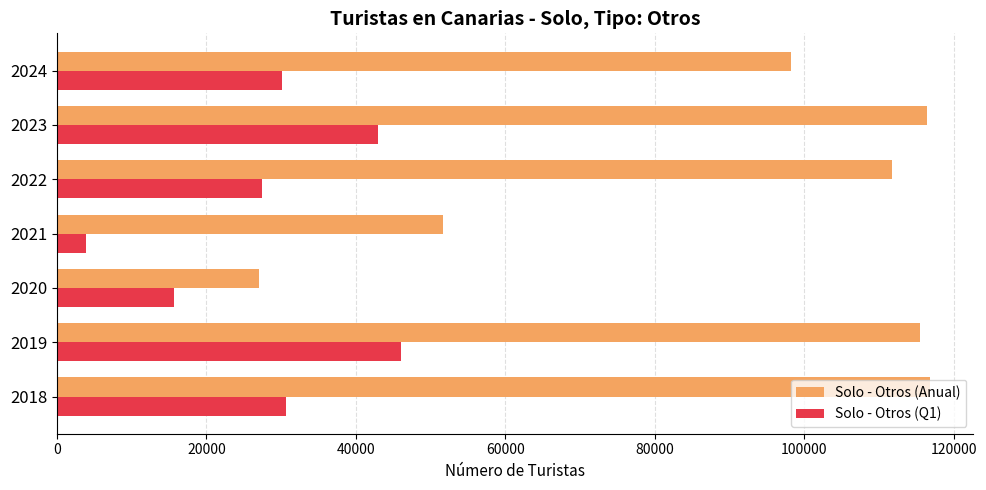

Which series has the widest spread of values?

Solo - Otros (Anual)